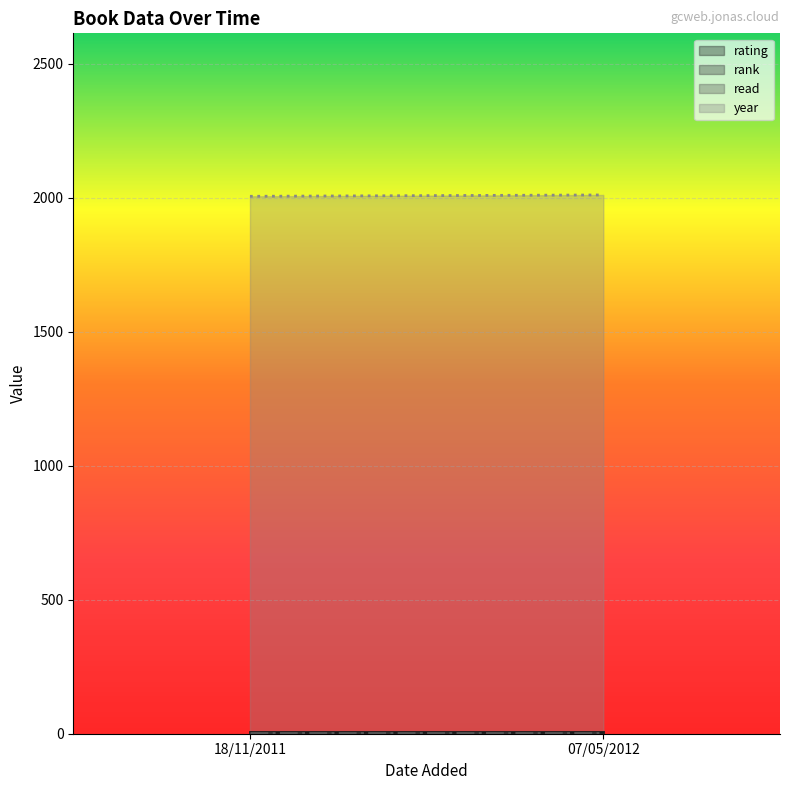

The read series shows 1 at 07/05/2012. True or false?

False